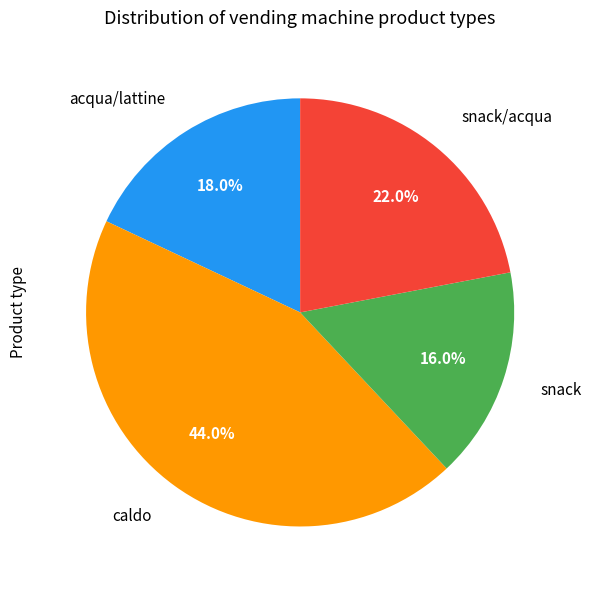

Is there any slice that represents more than half of the pie?

No